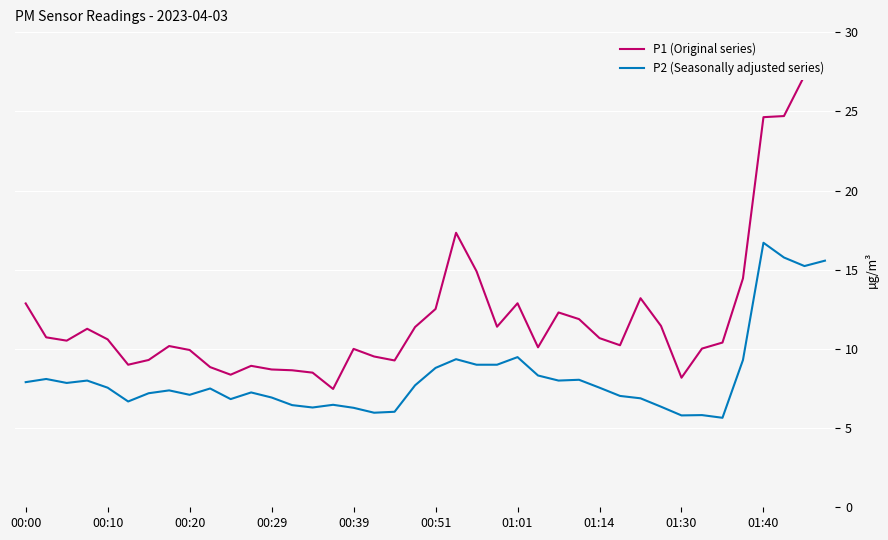

Count the number of data series in this chart.

2